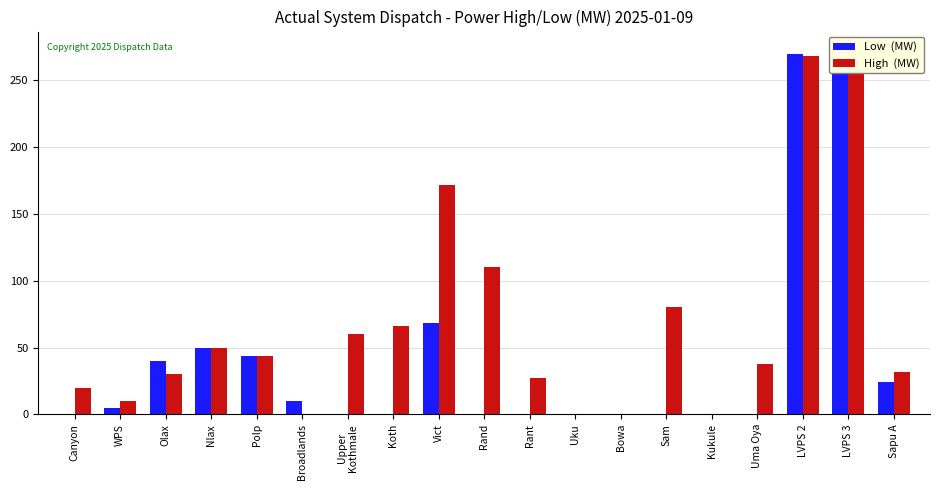

What is the difference between the highest and lowest values at Rant?

27